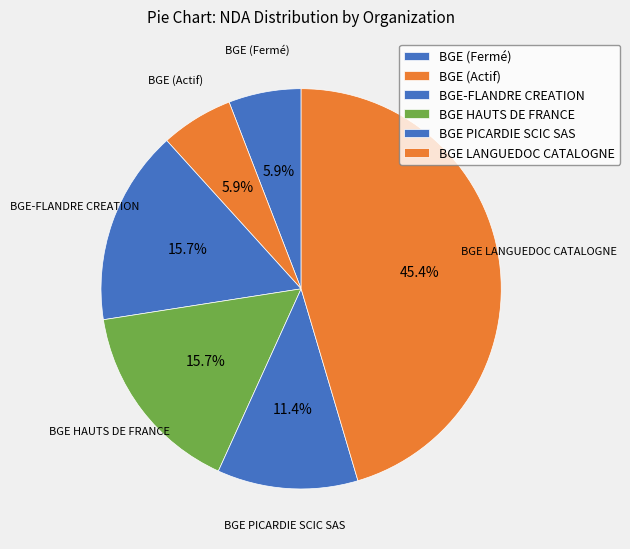

Is it true that BGE PICARDIE SCIC SAS is 23% of the pie?

False